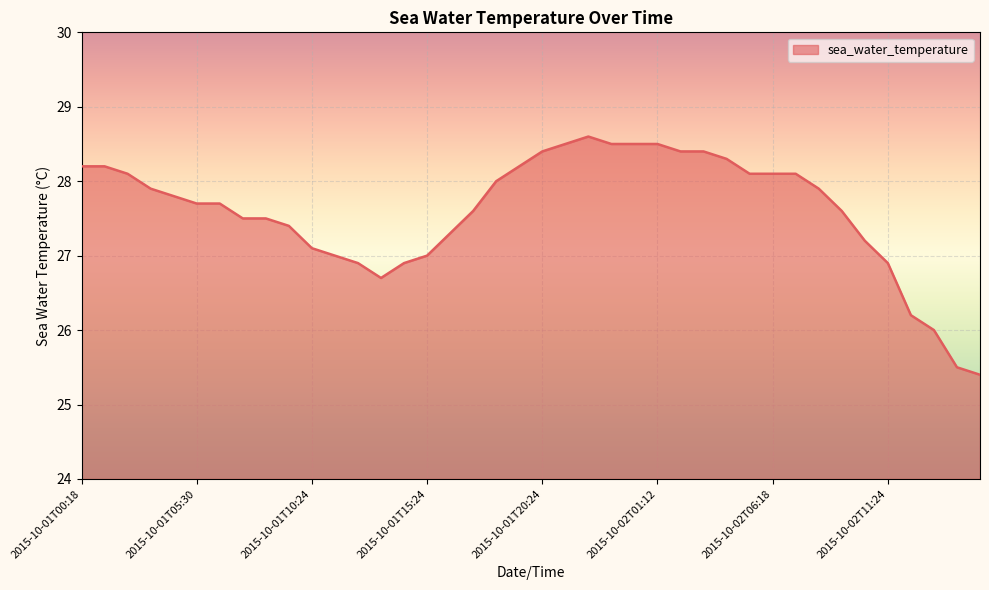

What is the smallest value displayed?

25.4